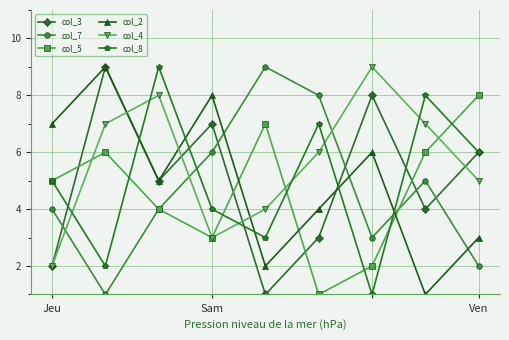

True or false: col_8 and col_4 cross at least once.

True